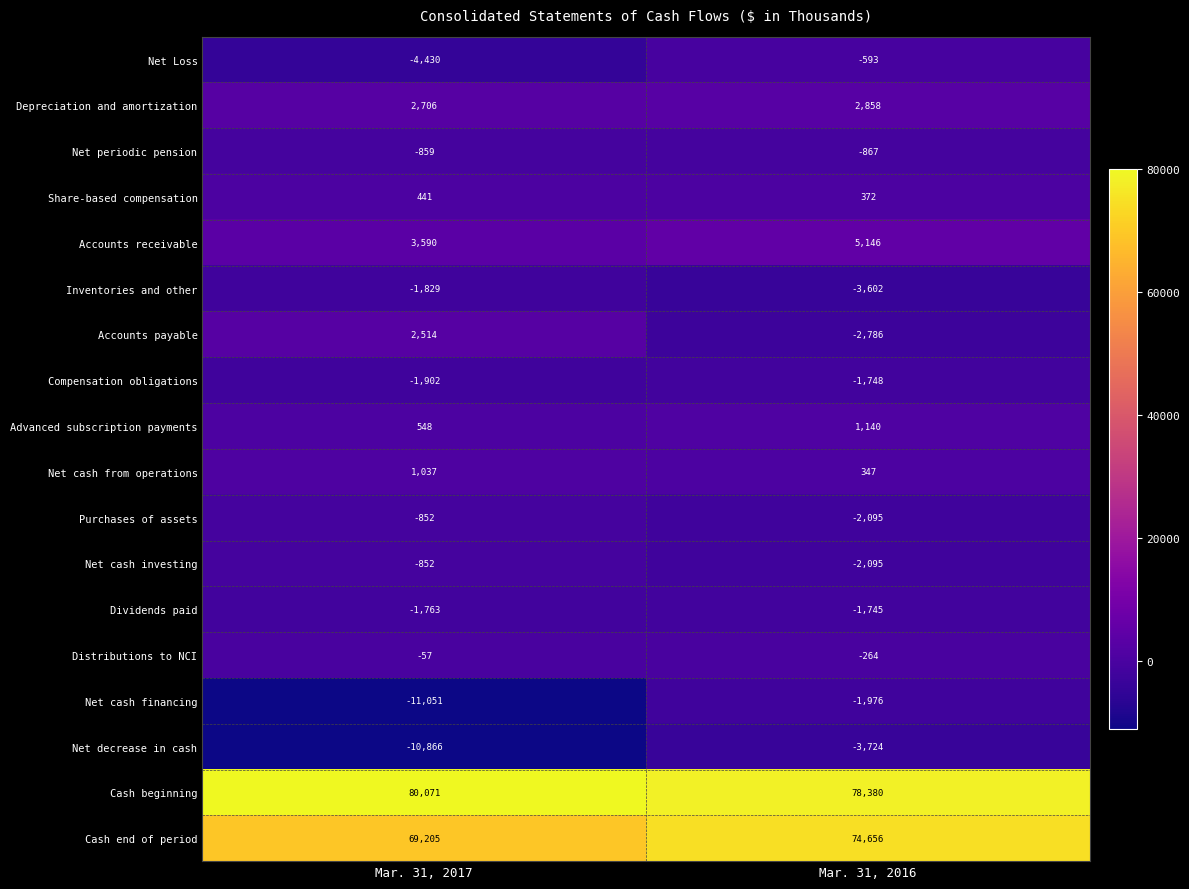

The Net cash financing series shows -2608 at Mar. 31, 2016. True or false?

False